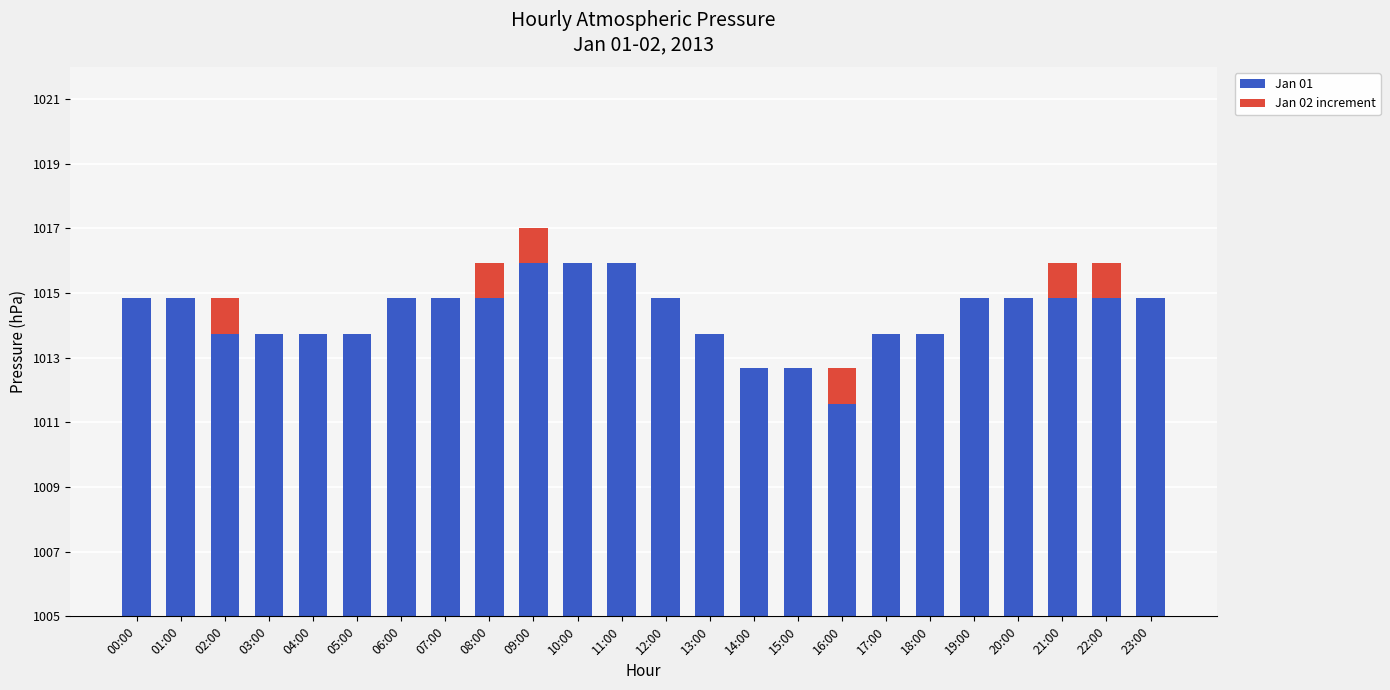

What is the highest value of the Jan 02 increment series?

1.1